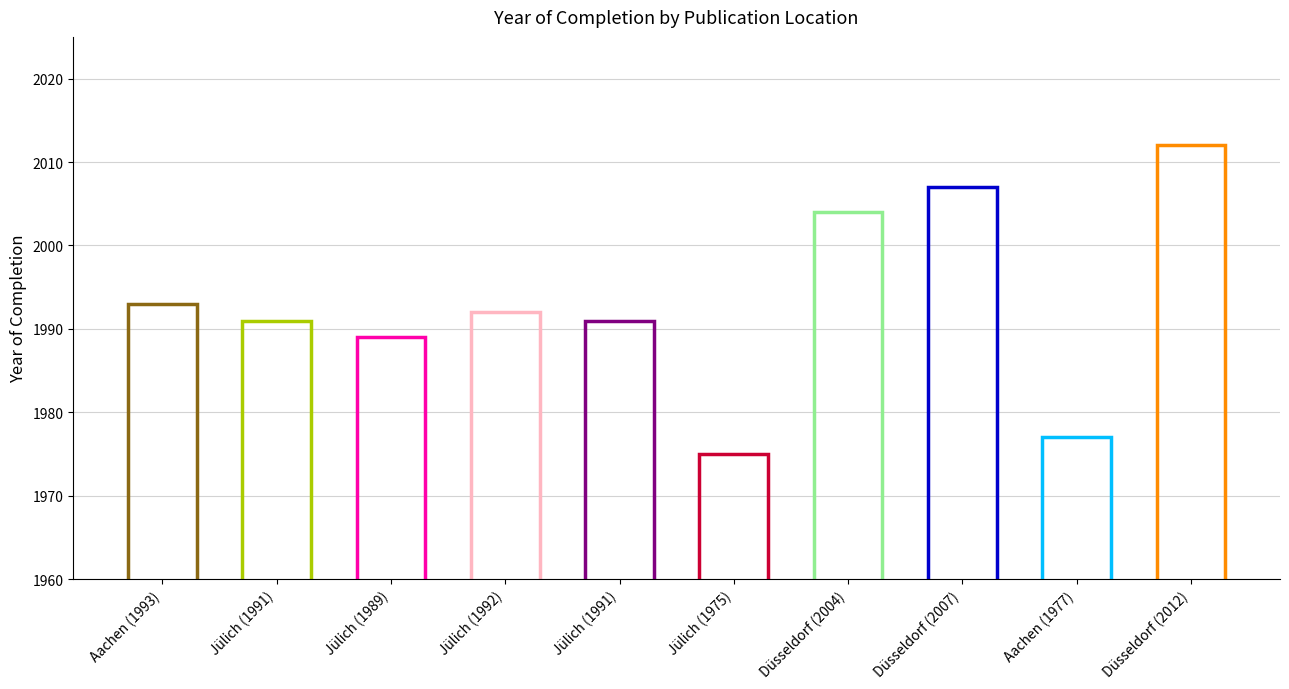

What is the minimum value shown in the chart?

1975